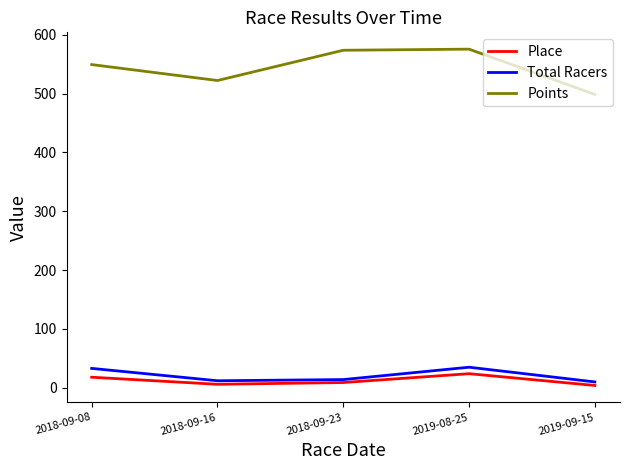

What is the approximate value of Total Racers at 2019-09-15?

10.0